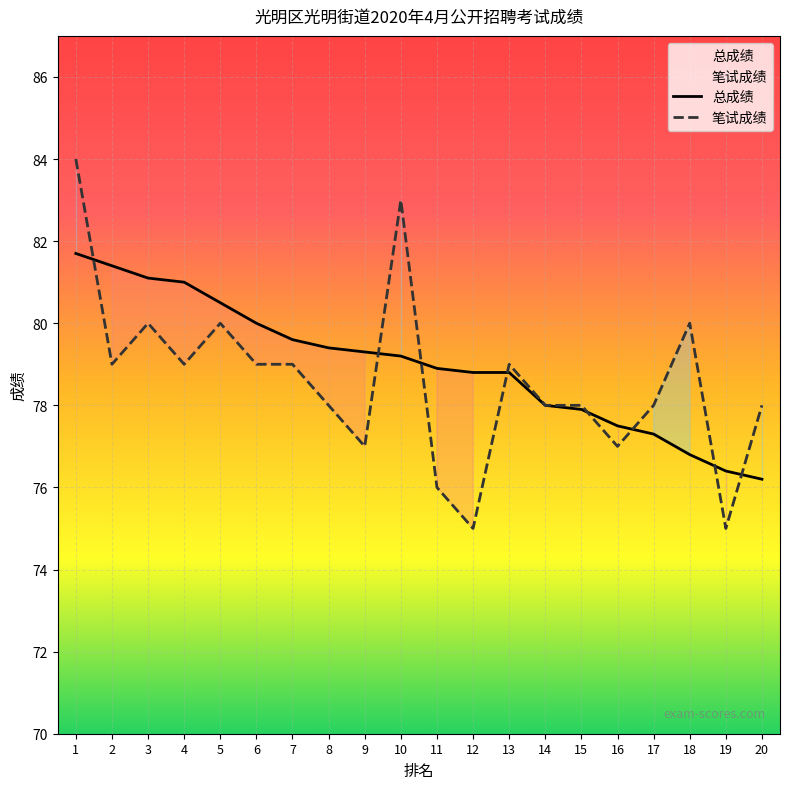

What is the sum of the 笔试成绩 values at 13 and 3?

159.0